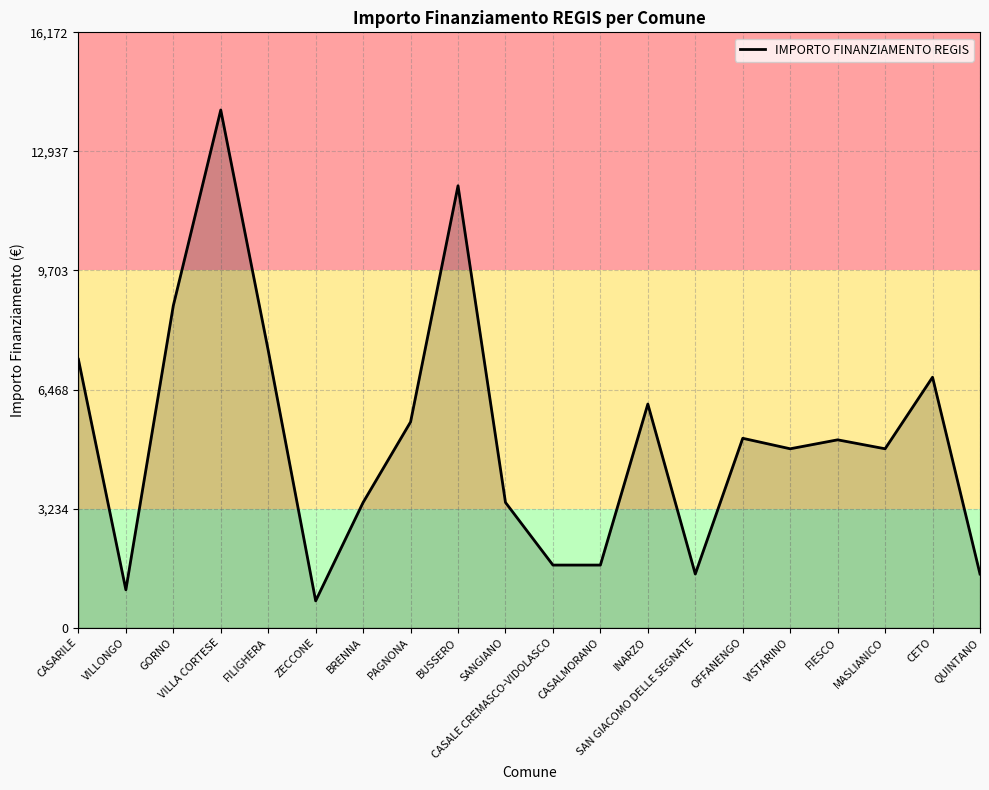

What value does the data have at BRENNA, to the nearest 100?

3400